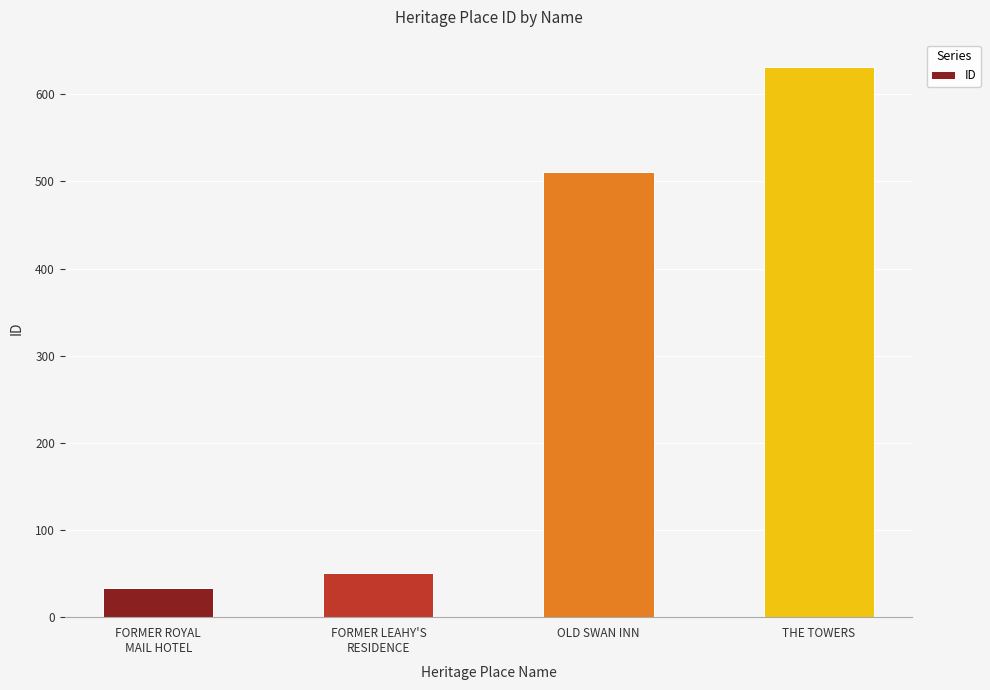

Reading left to right, what are all the values shown in this chart?

33	51	511	631